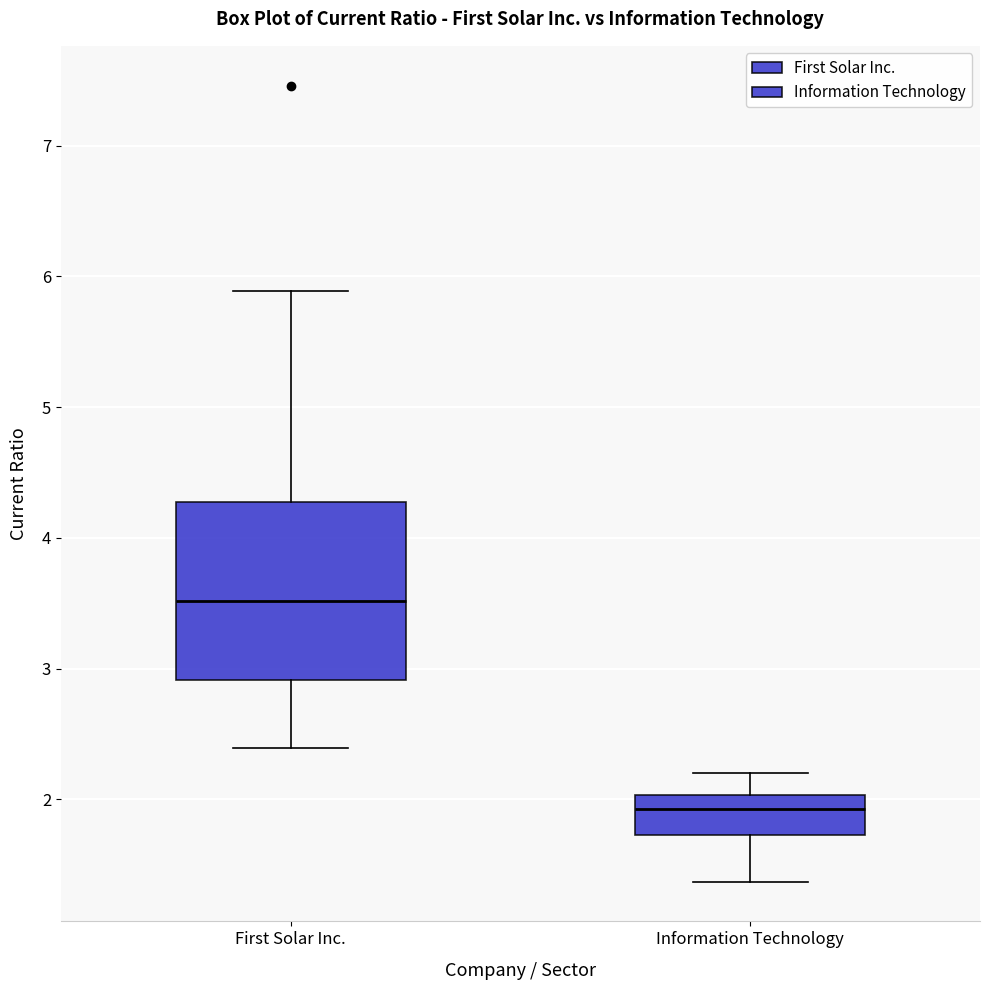

Reading left to right, transcribe this box plot: for each box, give where its median line is, the range the box spans, and where its two whiskers end, as read against the y-axis. The values are not printed on the chart, so give them approximately, as read against the axis.

First Solar Inc.: median 3.5, box 2.9 to 4.3, whiskers 2.4 to 5.9
Information Technology: median 1.9, box 1.7 to 2.0, whiskers 1.4 to 2.2